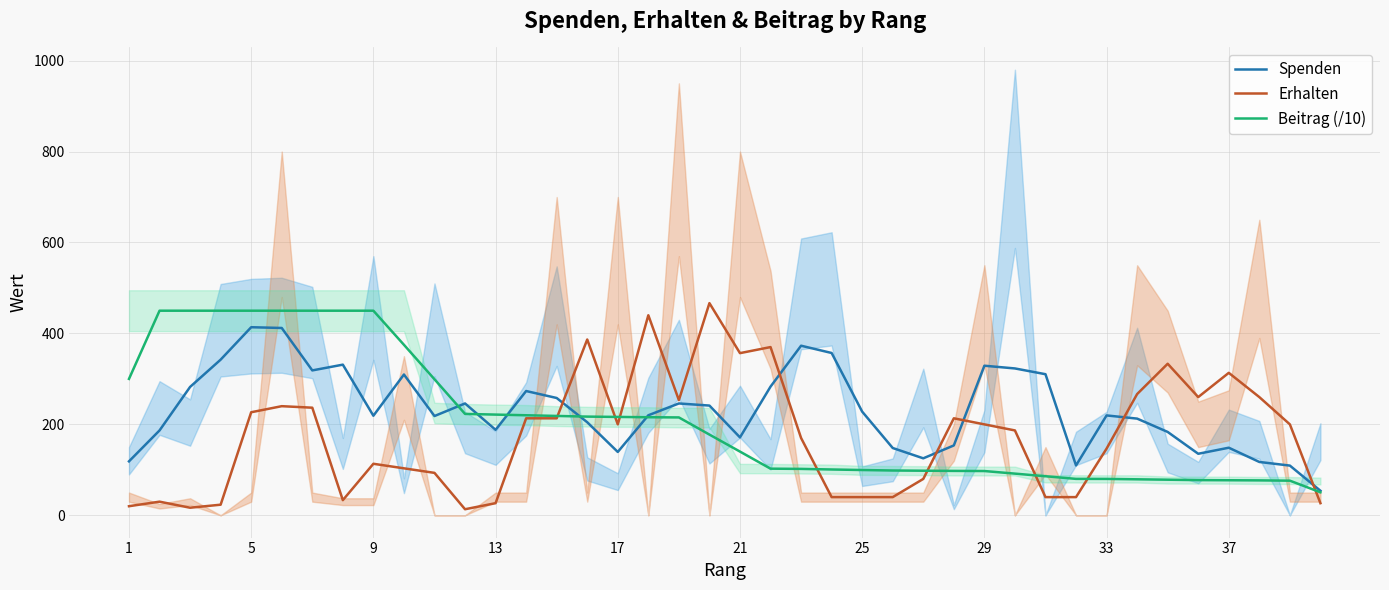

What is the maximum value for Erhalten?

466.7